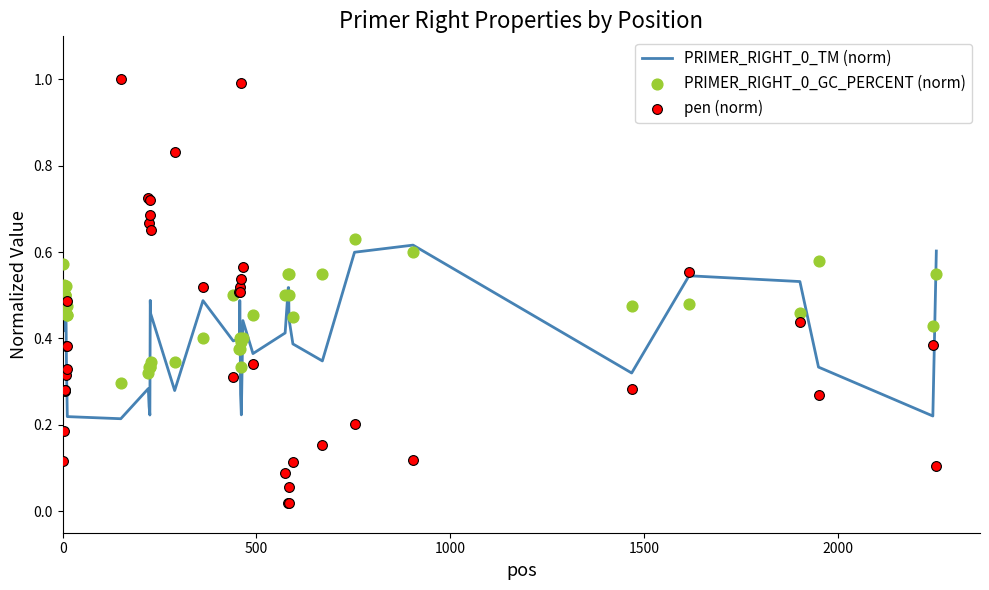

Which series has the widest spread of Y values?

pen (norm)